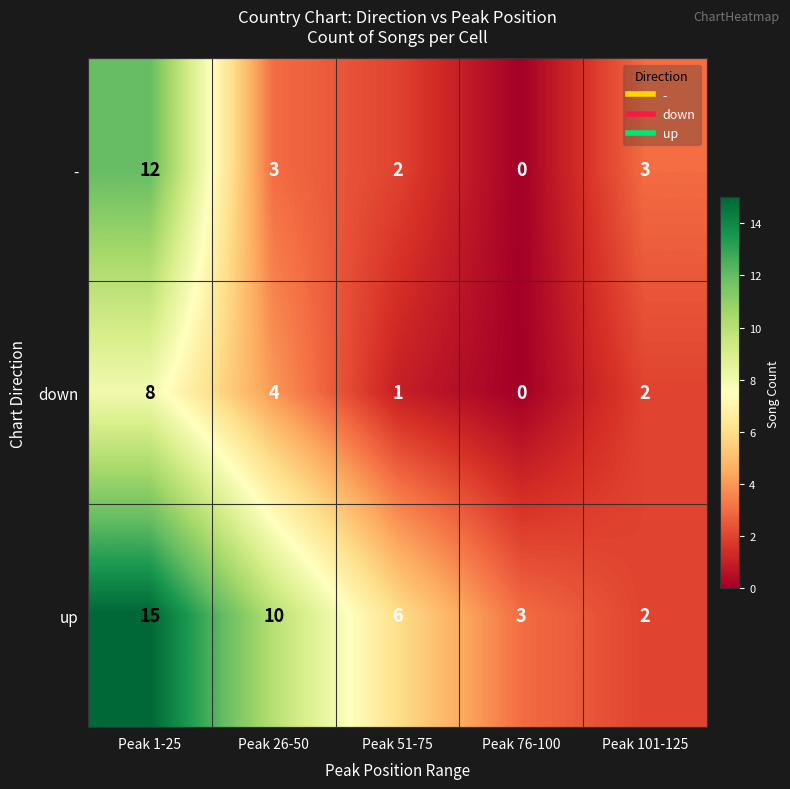

List the series in order of their overall mean, highest first.

up, -, down